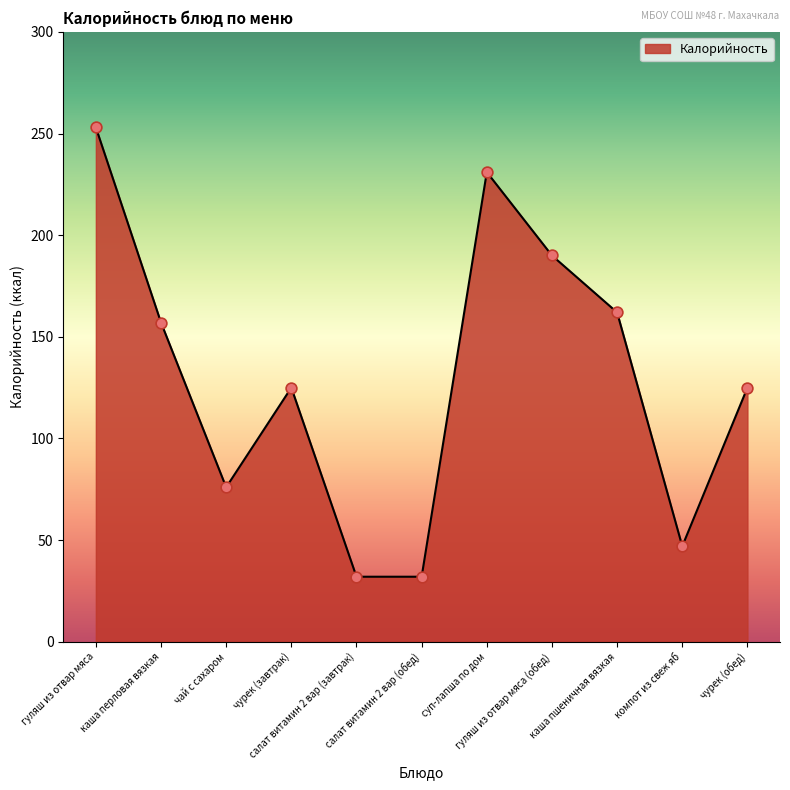

Which has a higher value, каша перловая вязкая or чурек (обед)?

каша перловая вязкая